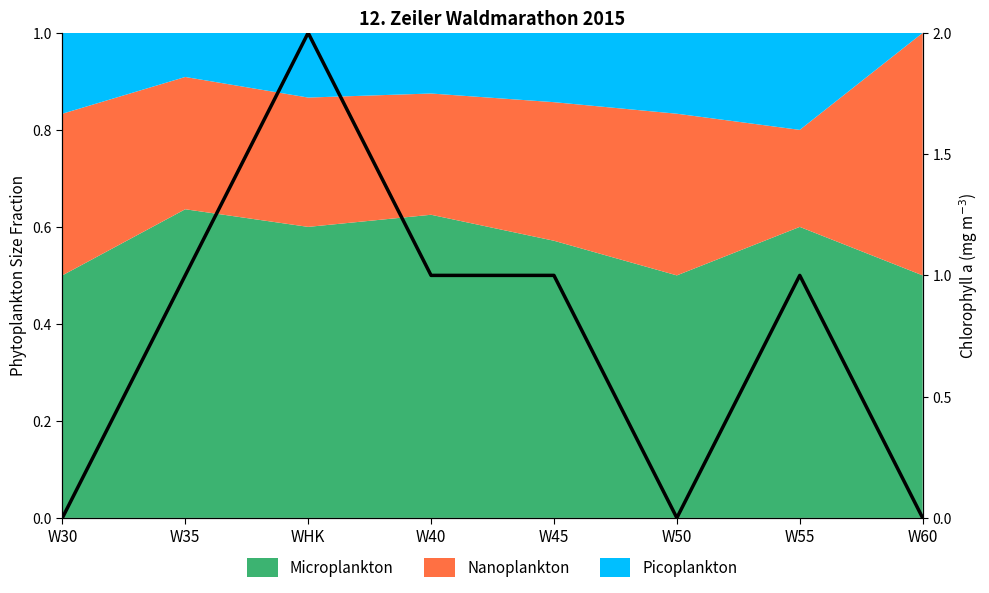

Which label corresponds to the largest value in the chart?

WHK